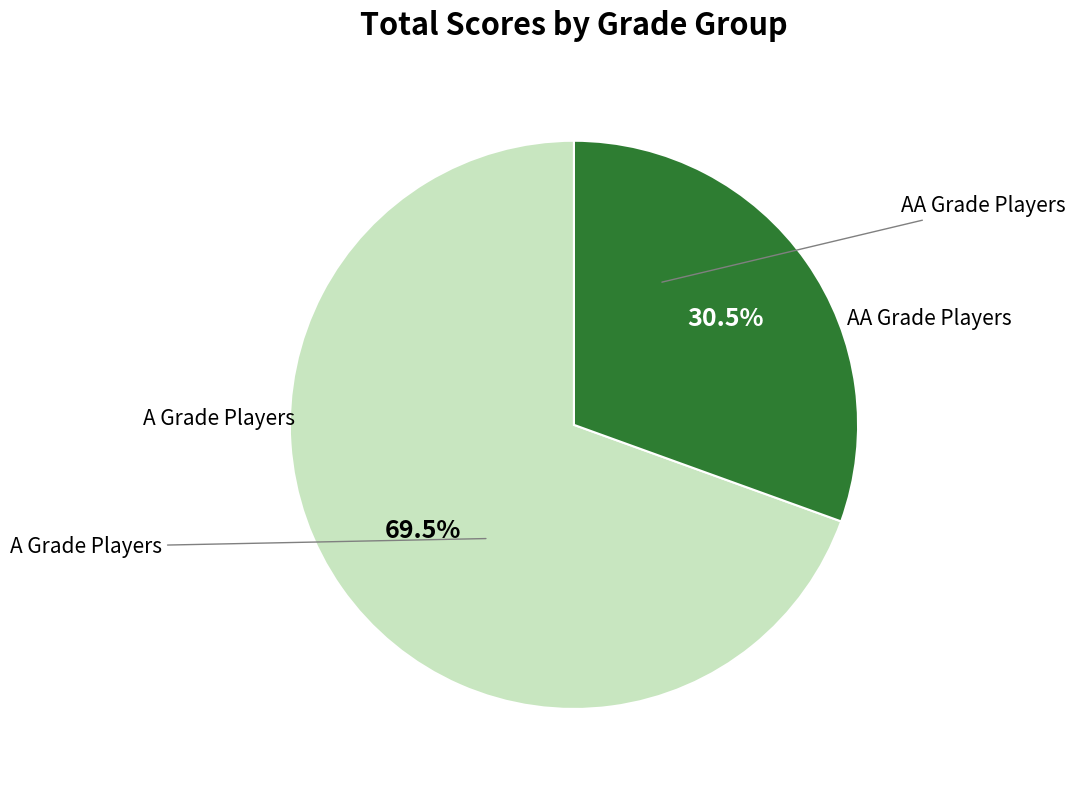

Is there a majority slice in this chart?

Yes